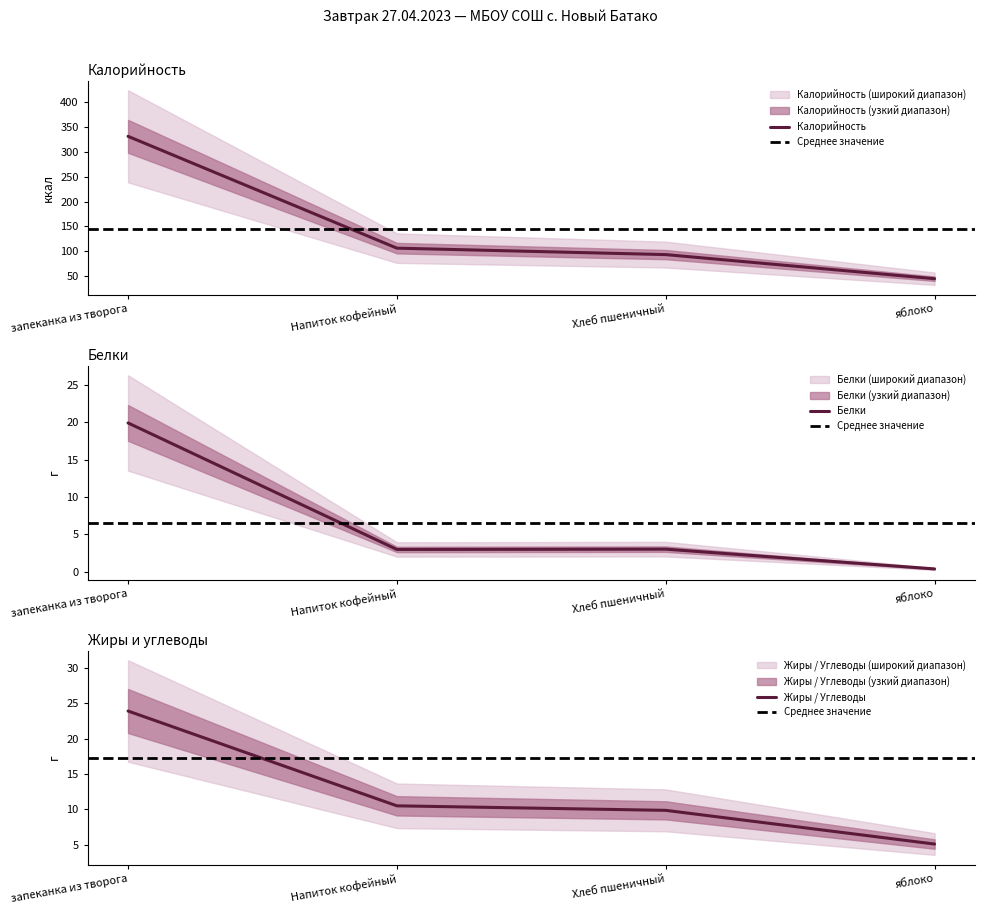

What is the minimum value shown in the chart?

0.4